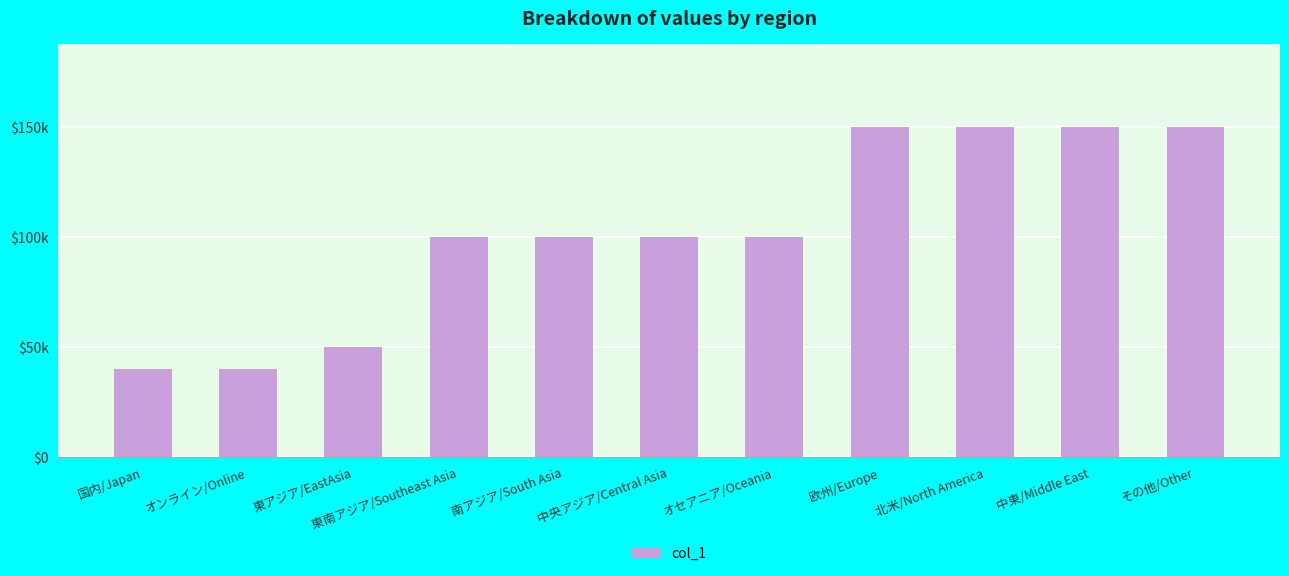

What is the change in value from オンライン/Online to 欧州/Europe?

+110000